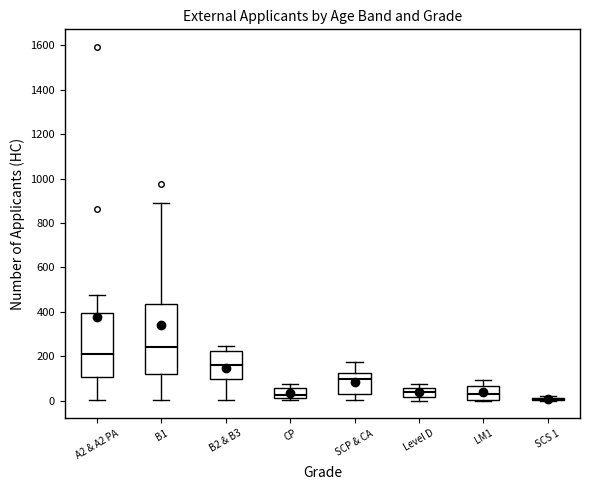

Reading left to right, read every box against the y-axis: the position of its median line, the range the box covers, and the ends of its whiskers. The values are not printed on the chart, so give them approximately, as read against the axis.

A2 & A2 PA: median 200, box 100 to 400, whiskers 0 to 480
B1: median 240, box 120 to 440, whiskers 0 to 900
B2 & B3: median 160, box 100 to 220, whiskers 0 to 240
CP: median 20 (just above the box's lower edge), box 20 to 60, whiskers 0 to 80
SCP & CA: median 100, box 40 to 120, whiskers 0 to 180
Level D: median 40, box 20 to 60, whiskers 0 to 80
LM1: median 40, box 0 to 60, whiskers 0 to 100
SCS 1: box collapsed to a line at 0, whiskers 0 to 20